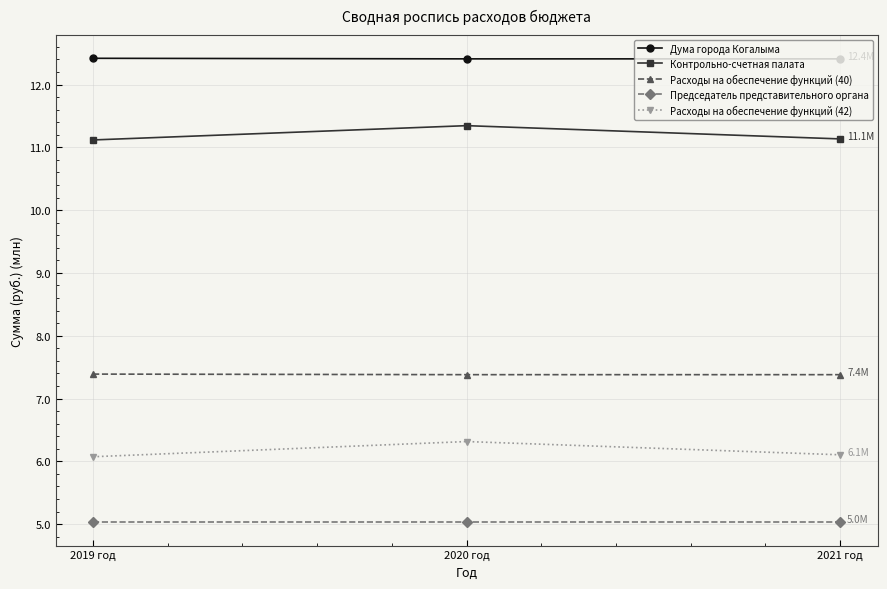

What is the total value across all series at 2019 год?

42.0